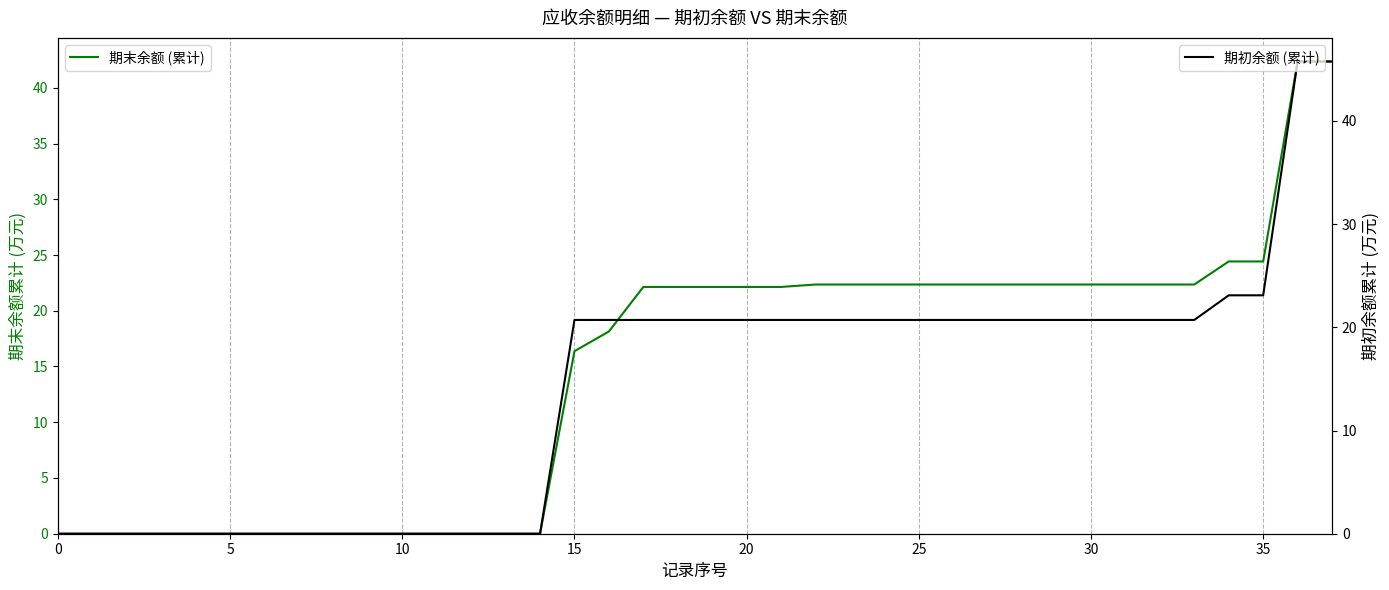

How many intersections are there between 期末余额 (累计) and 期初余额 (累计)?

2